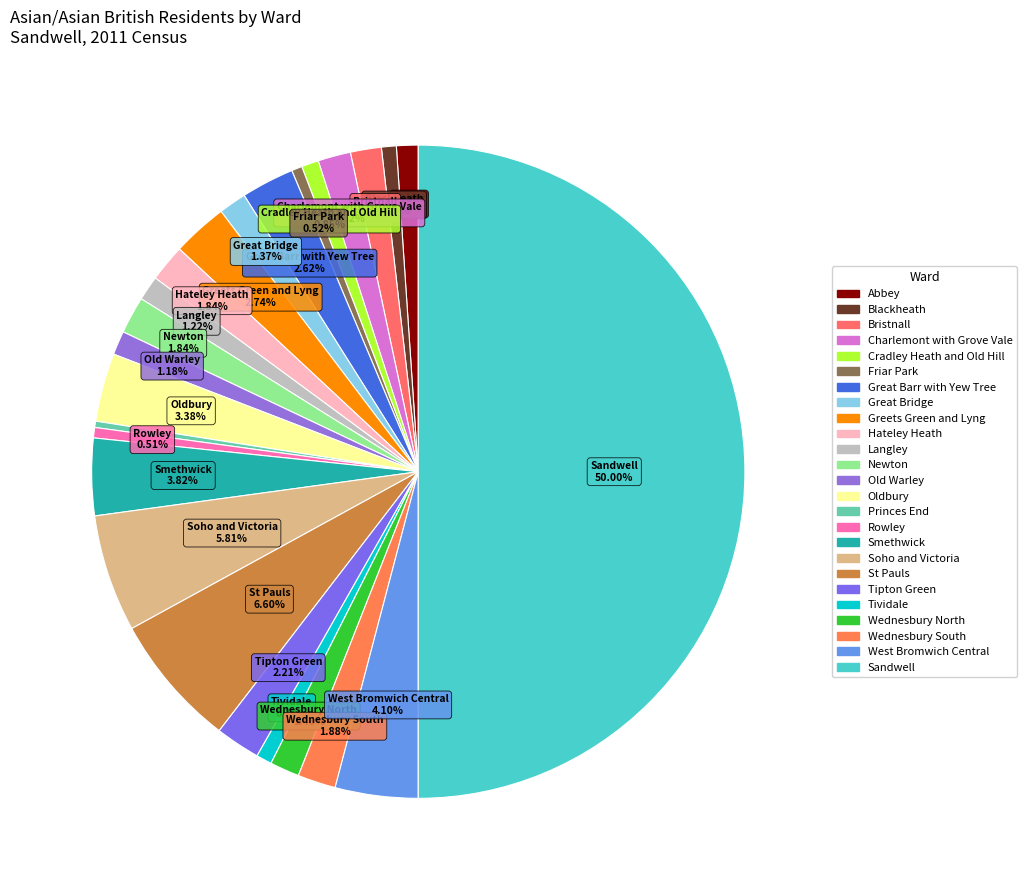

What is the largest slice in the pie chart?

Sandwell